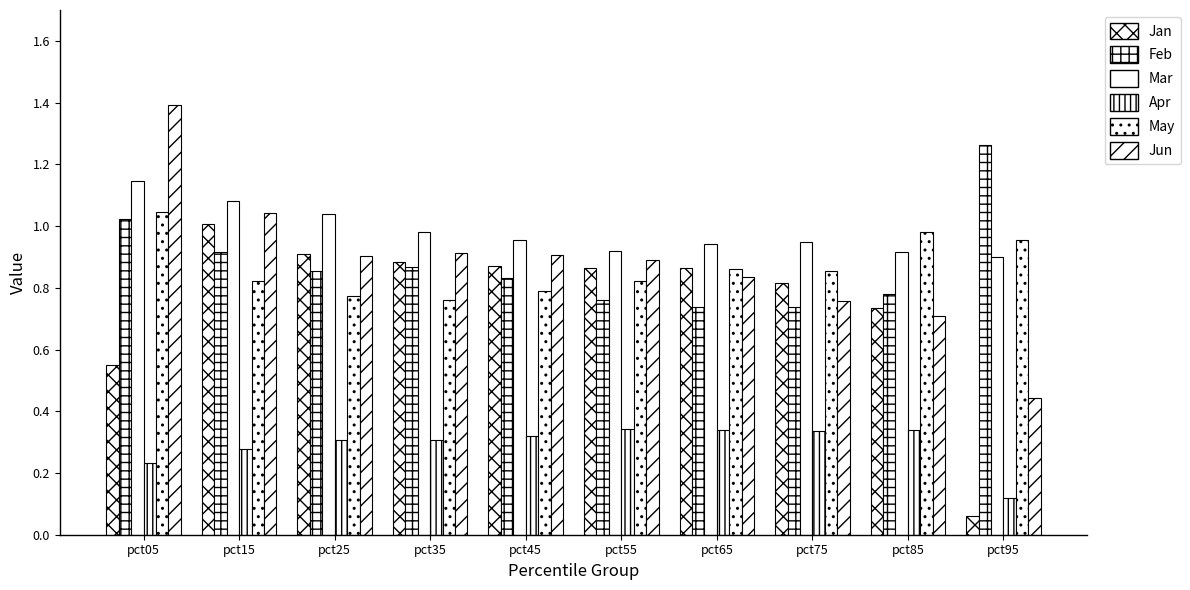

Rank the series by their maximum value, from highest to lowest.

Jun, Feb, Mar, May, Jan, Apr